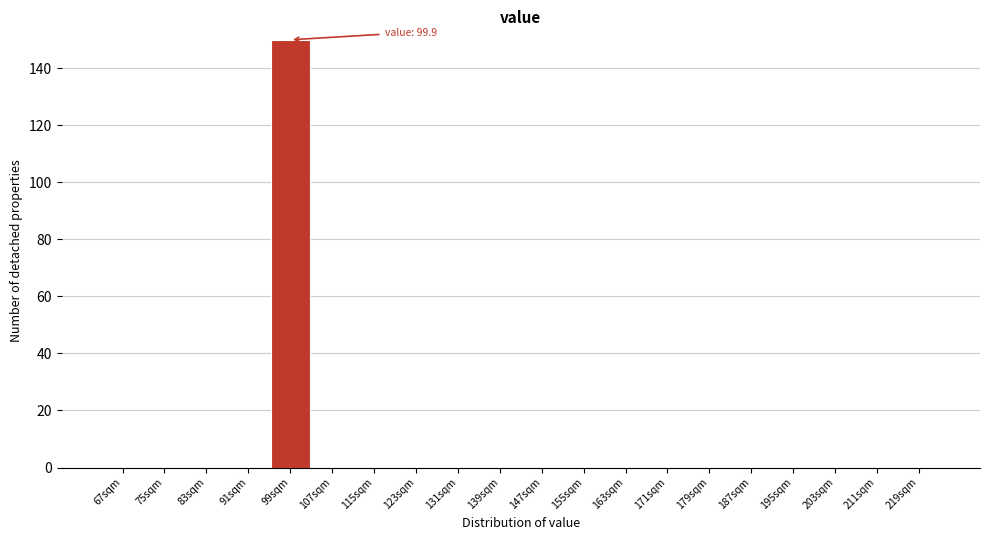

Reading left to right, extract all data points from this chart.

67sqm=0	75sqm=0	83sqm=0	91sqm=0	99sqm=150	107sqm=0	115sqm=0	123sqm=0	131sqm=0	139sqm=0	147sqm=0	155sqm=0	163sqm=0	171sqm=0	179sqm=0	187sqm=0	195sqm=0	203sqm=0	211sqm=0	219sqm=0